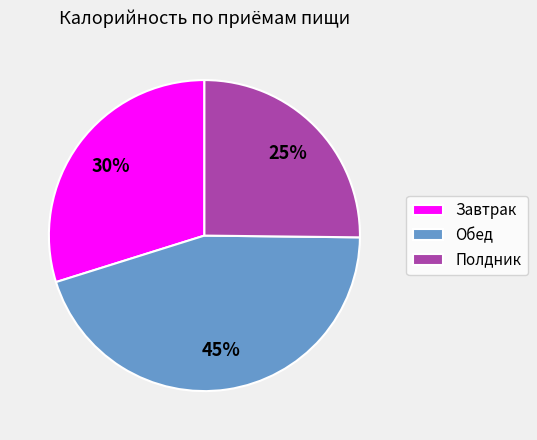

Combined, do Полдник and Обед account for over 50%?

Yes